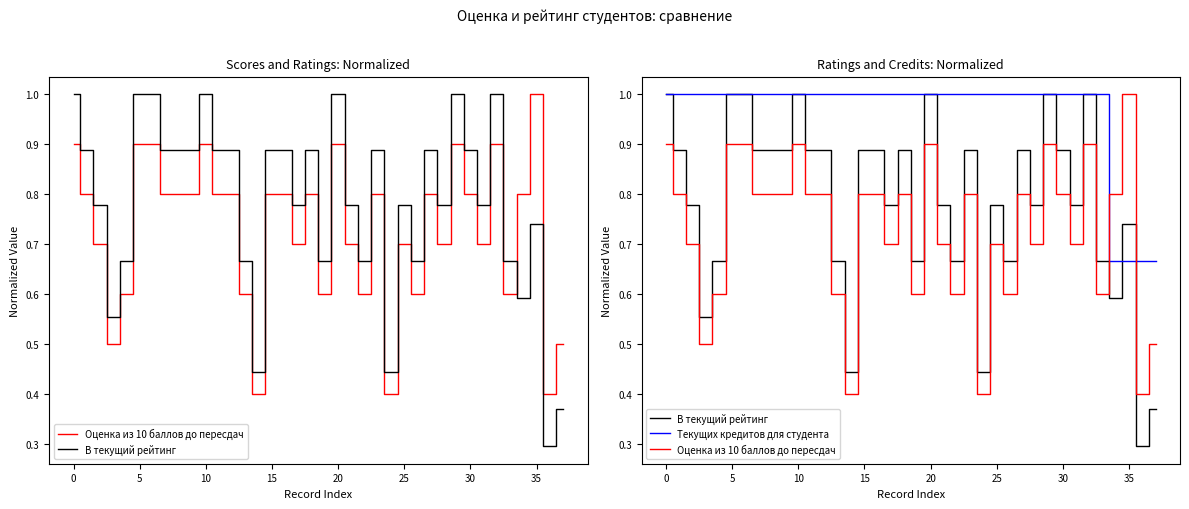

Where is В текущий рейтинг nearest to the value 0?

36